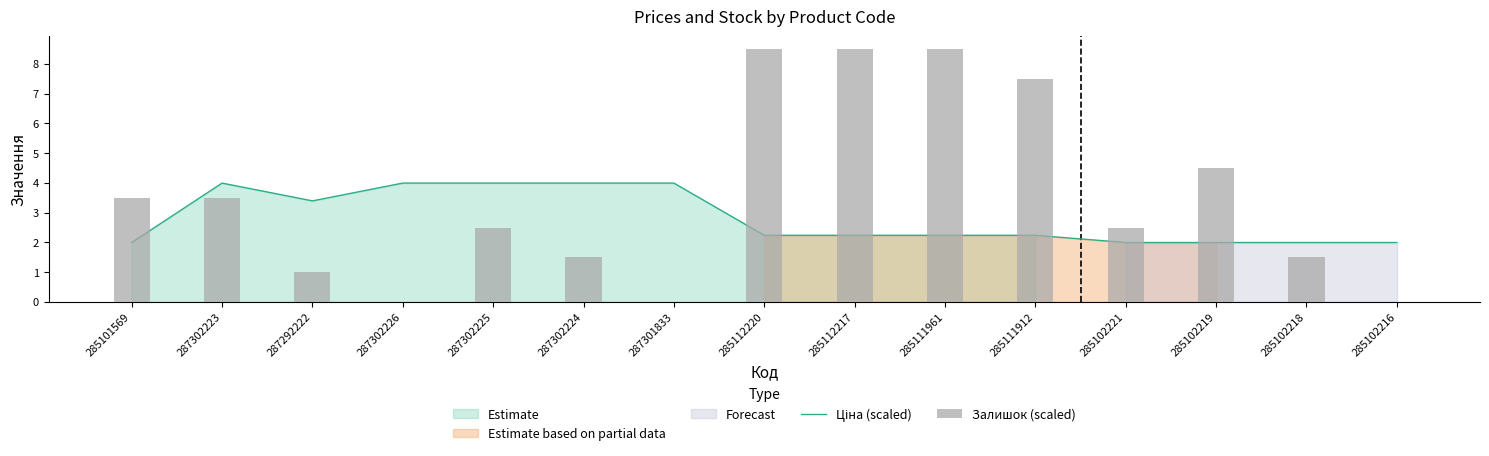

Which series has the largest total across all categories?

Залишок (scaled)